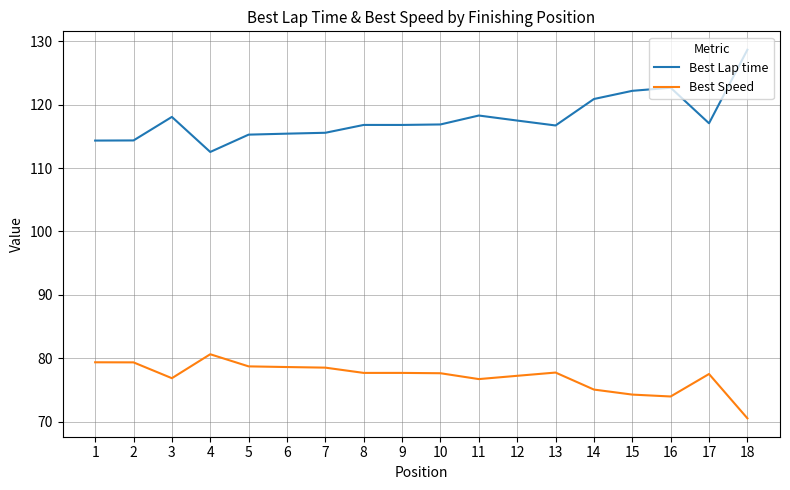

What is the smallest value displayed?

70.5